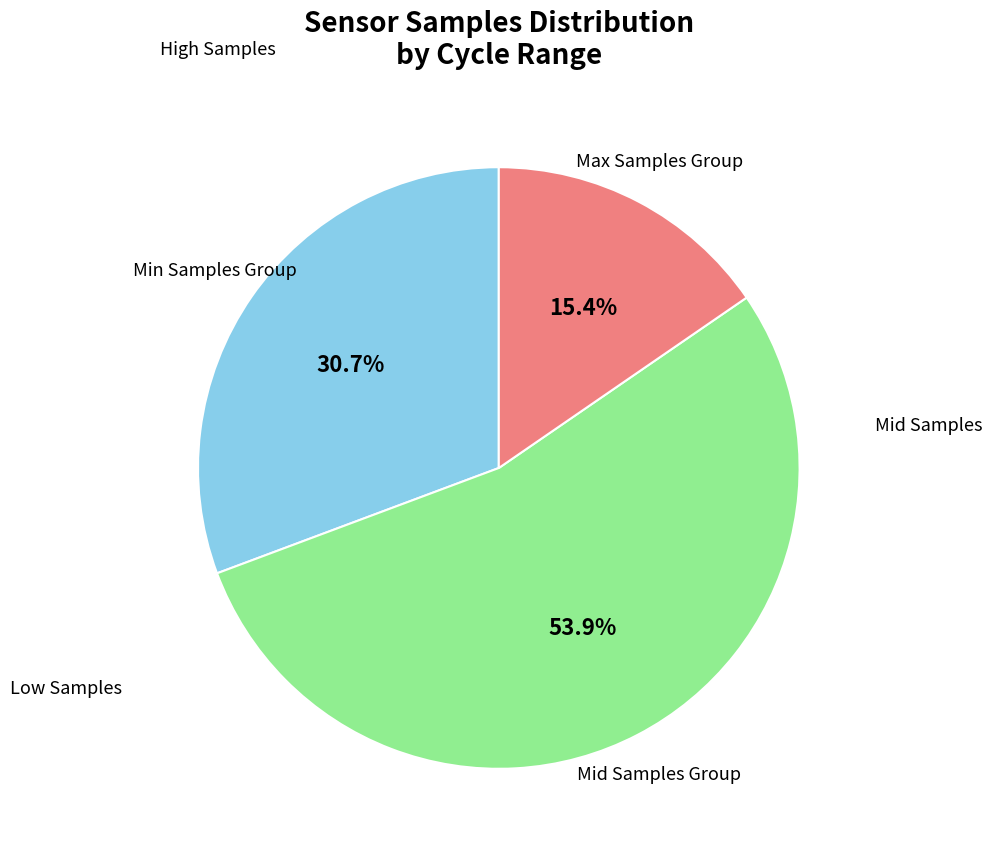

Count the number of slices in the pie.

3